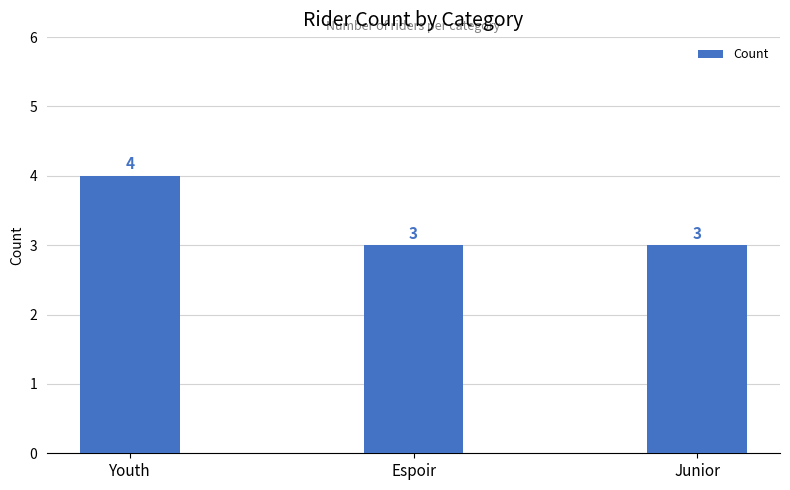

What is the label of the 3rd bar from the right?

Youth